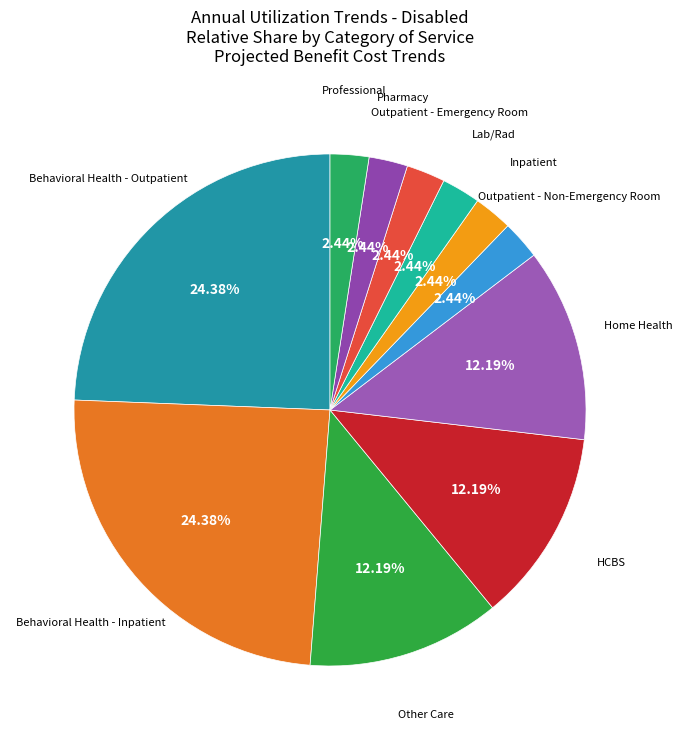

Combined, do Home Health and Outpatient - Non-Emergency Room account for over 50%?

No